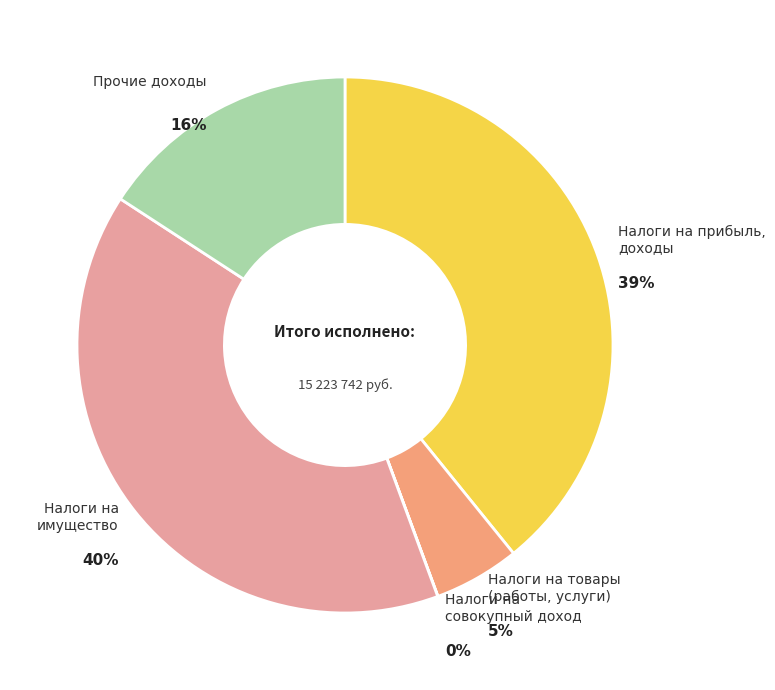

To the nearest percent, what is the average slice percentage?

20%